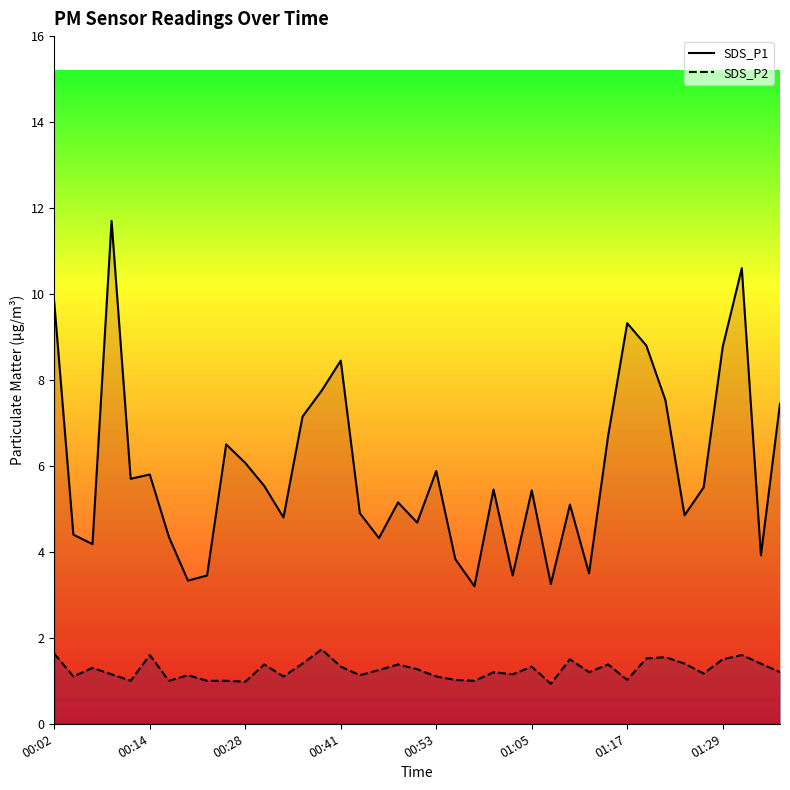

What is the value of the SDS_P2 point at the 23rd from the left?

1.0